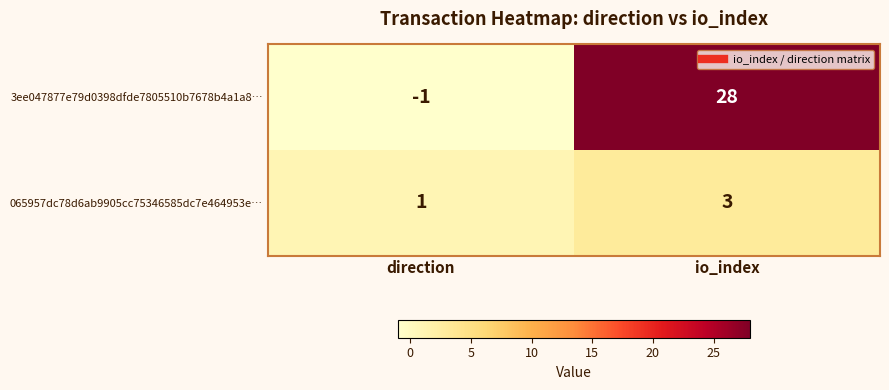

Between direction and io_index, which series saw the biggest shift?

3ee047877e79d0398dfde7805510b7678b4a1a8…